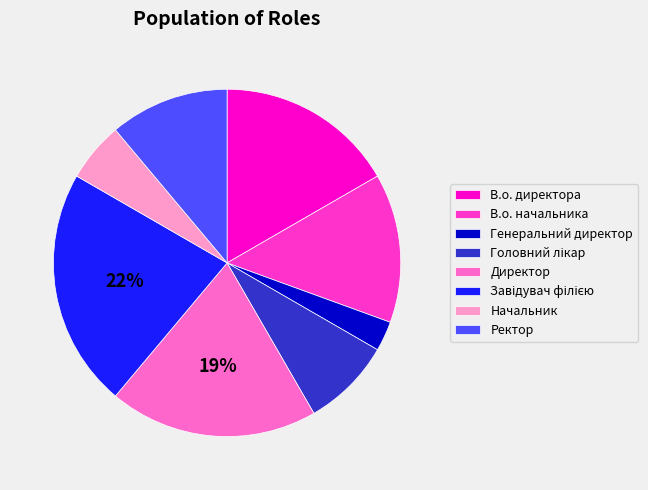

To the nearest percent, what percentage of the pie is В.о. директора?

17%